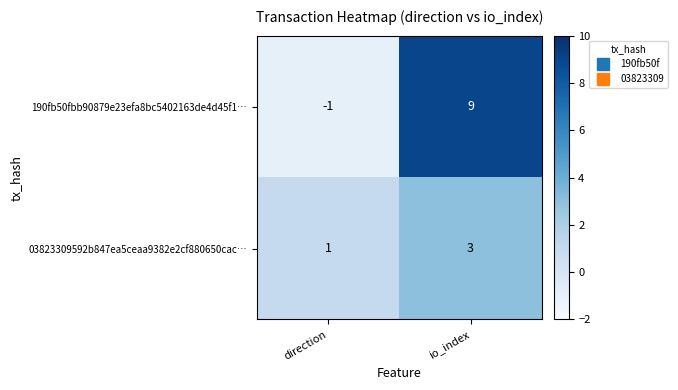

Reading right to left, extract all data points from this chart.

190fb50fbb90879e23efa8bc5402163de4d45f1…: 9	-1
03823309592b847ea5ceaa9382e2cf880650cac…: 3	1